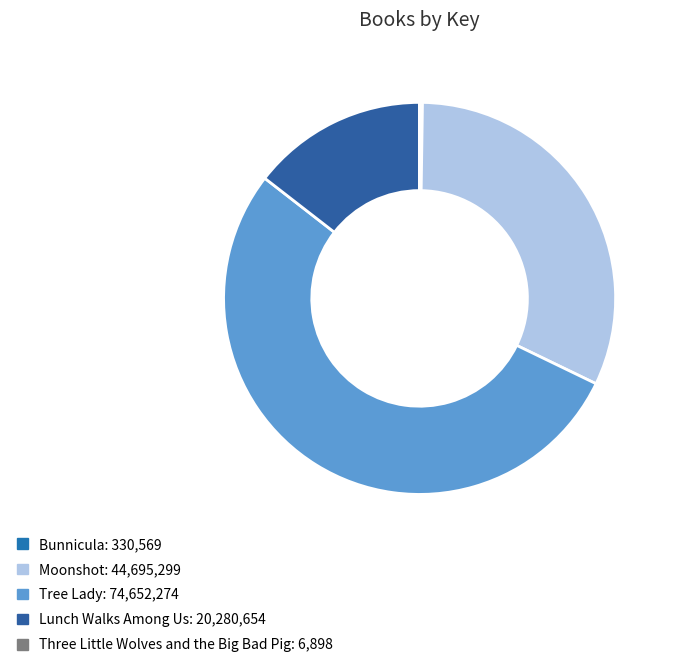

To the nearest percent, what is the difference between the Moonshot and Three Little Wolves and the Big Bad Pig slice percentages?

32%